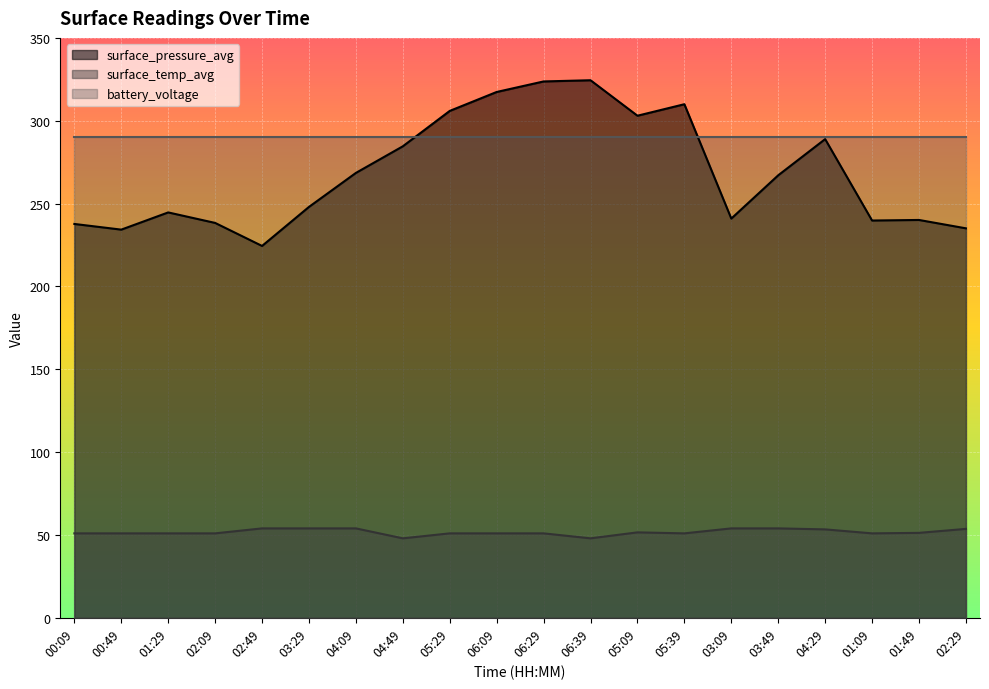

What position from the right is 02:49?

16